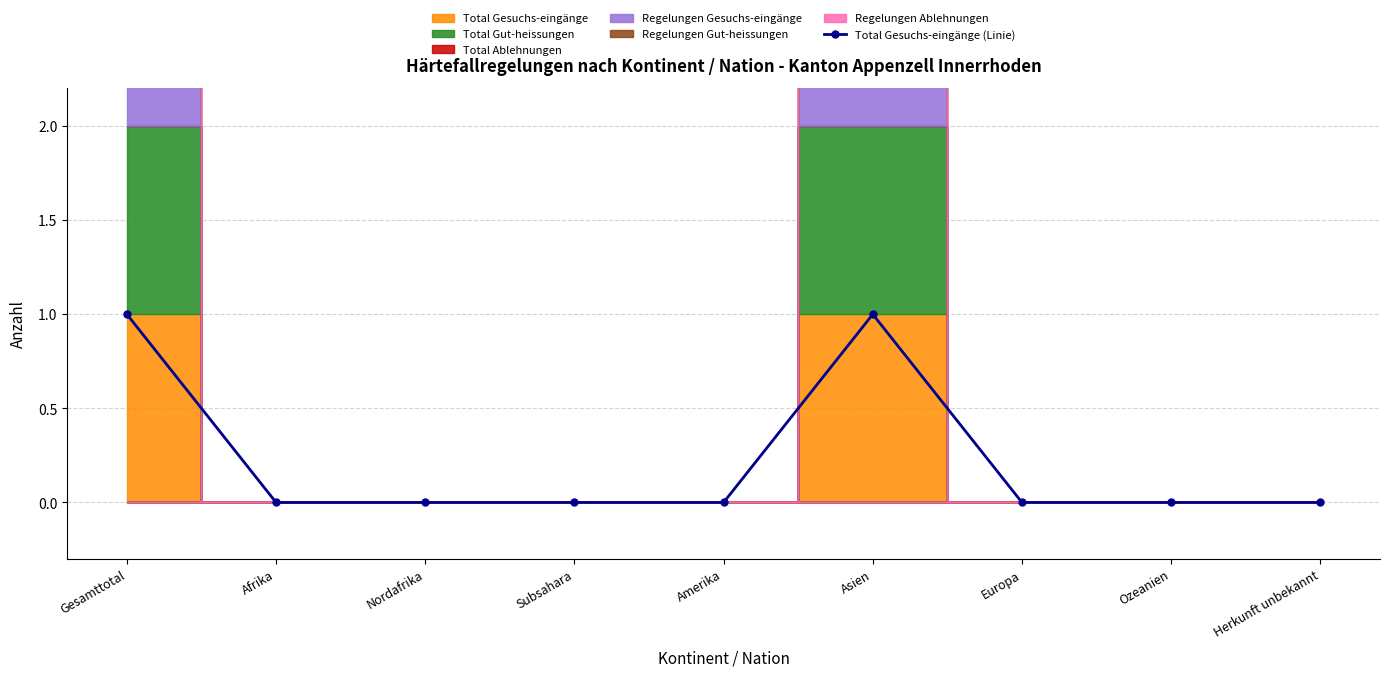

What is the difference between the maximum and second lowest values?

1